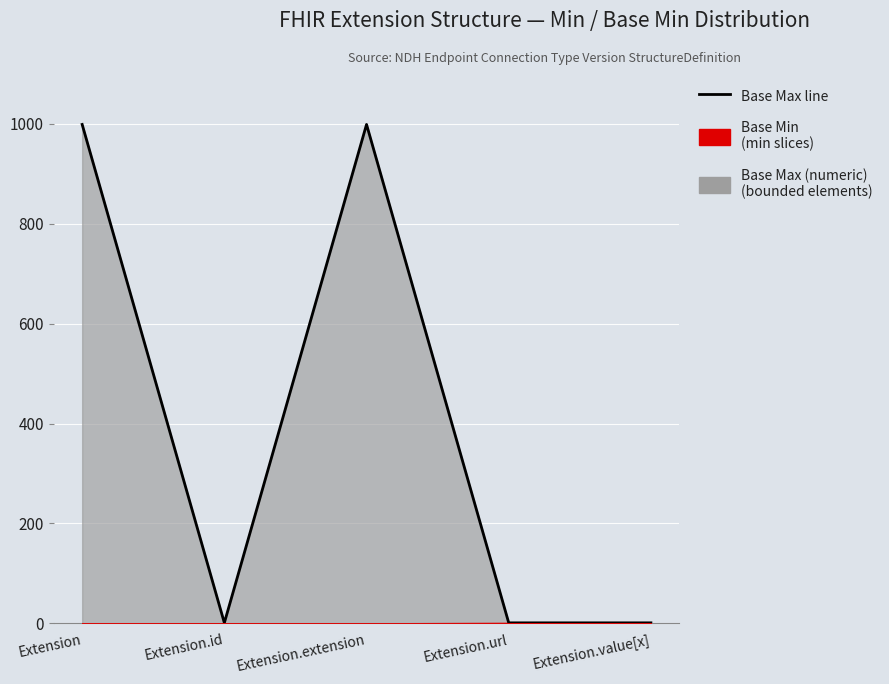

The chart shows a value of 1784 at Extension. True or false?

False